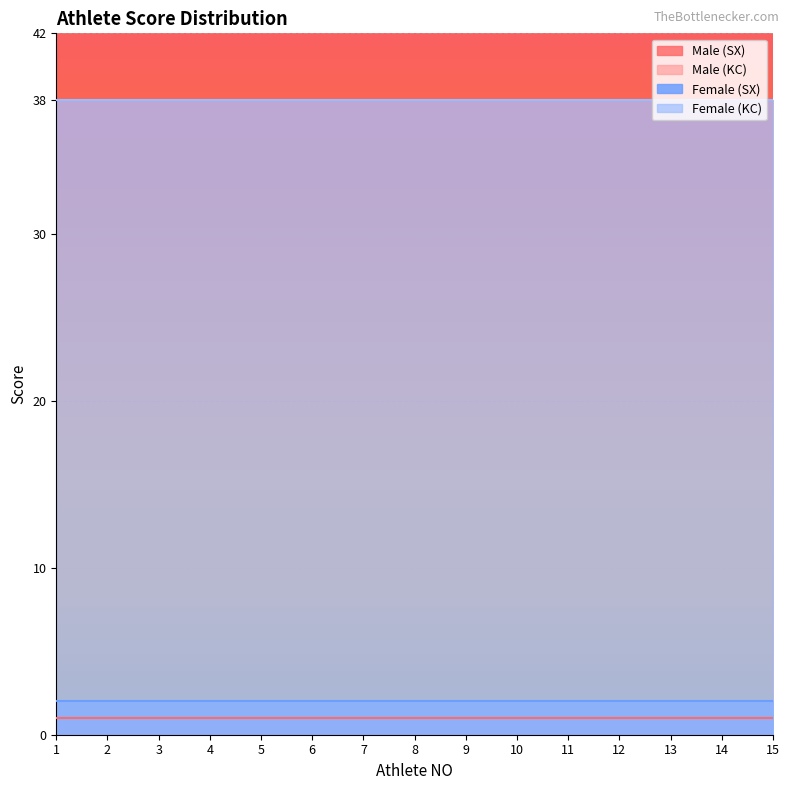

What is the sum of the Male (SX) values at 2 and 12?

2